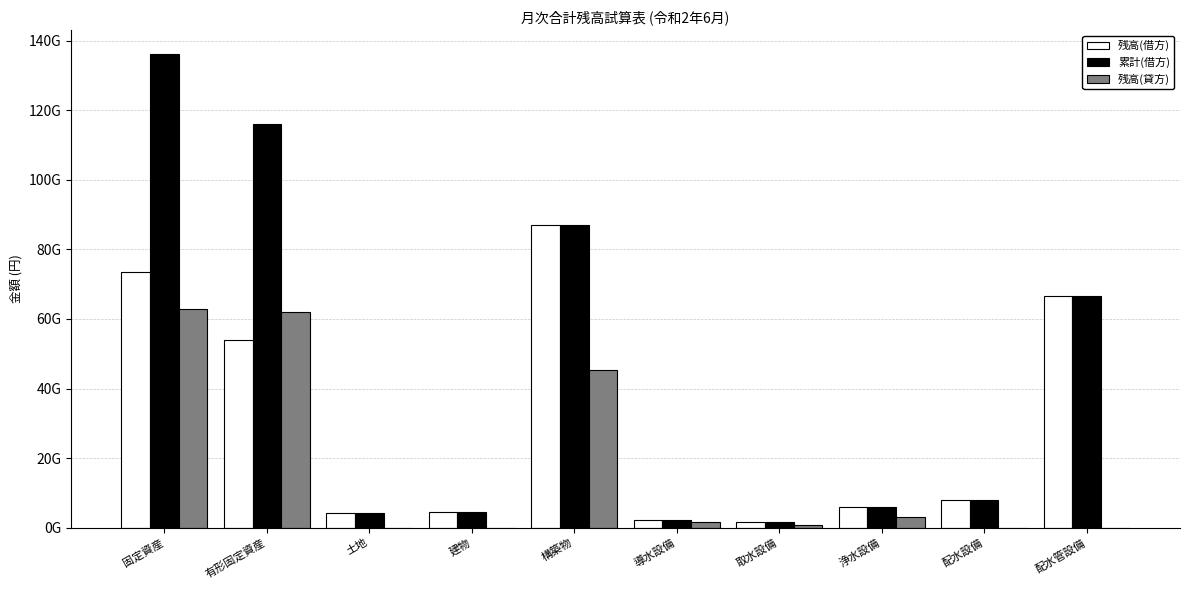

What is the difference between the 累計(借方) values at 有形固定資産 and 導水設備?

113879494213